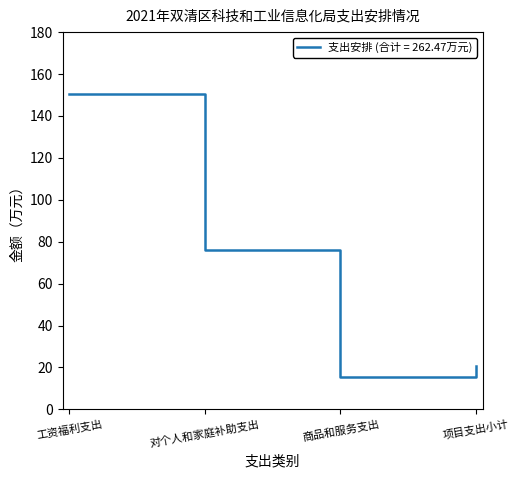

Where is the first local minimum?

商品和服务支出